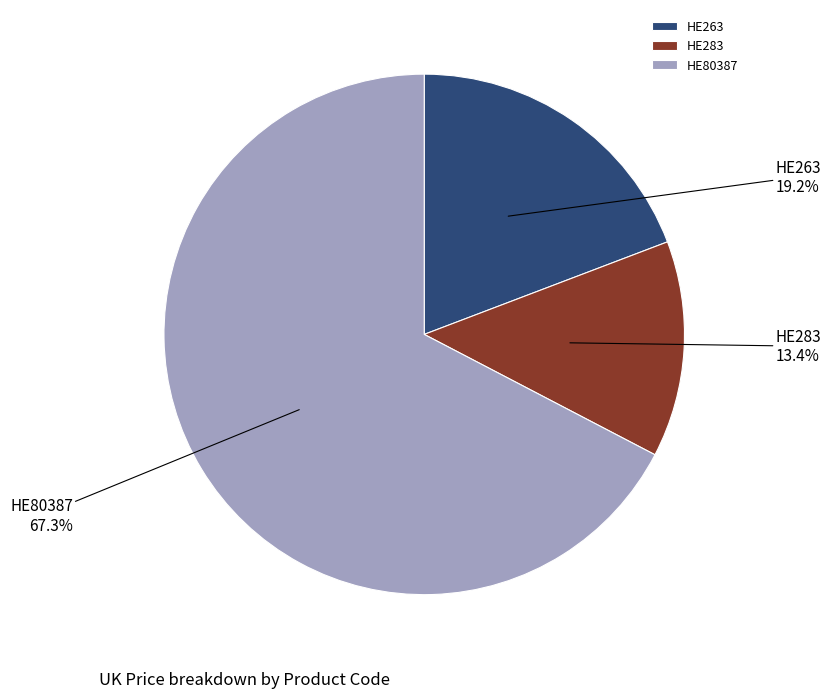

Which category has the biggest portion of the pie?

HE80387